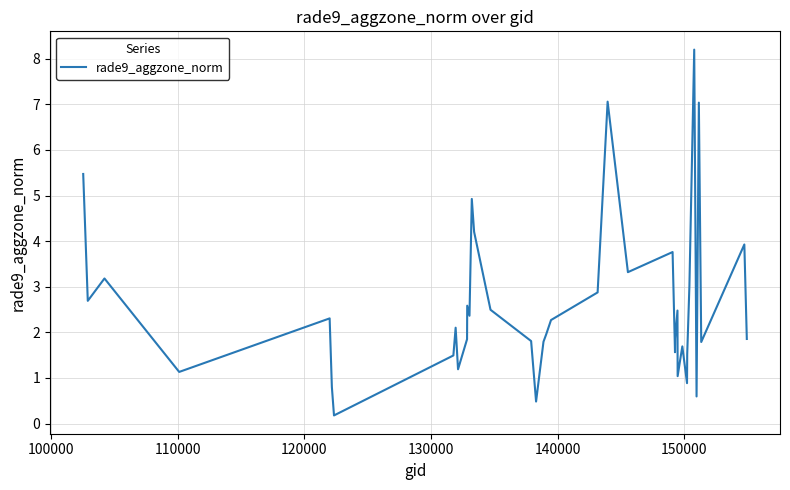

What is the minimum value shown in the chart?

0.2